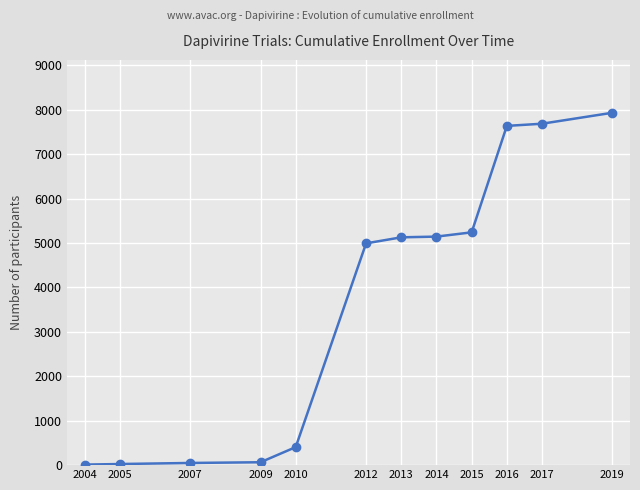

Is it true that the value at 2015 is 5242?

True